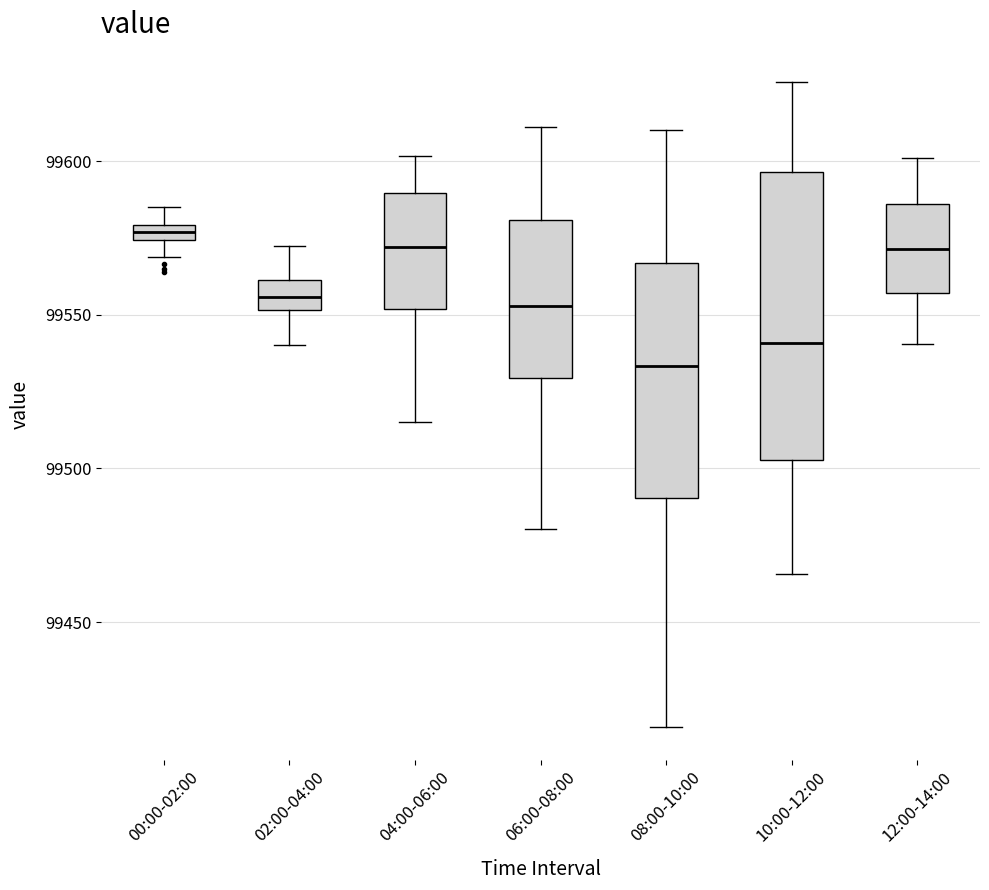

Which box is the tallest, from its lower edge to its upper edge?

10:00-12:00